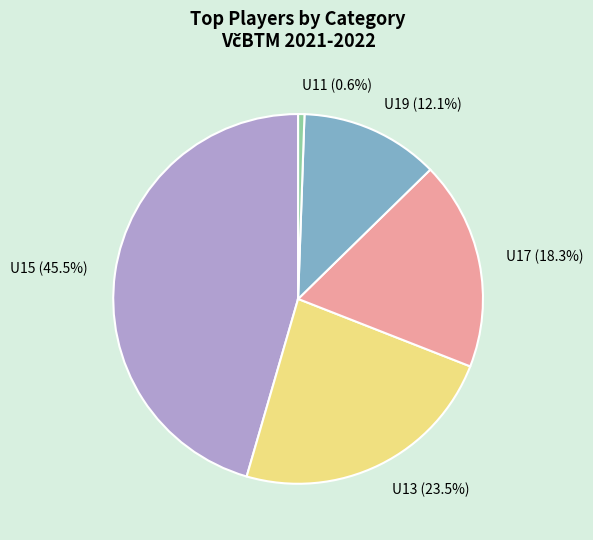

Is there any slice that represents more than half of the pie?

No